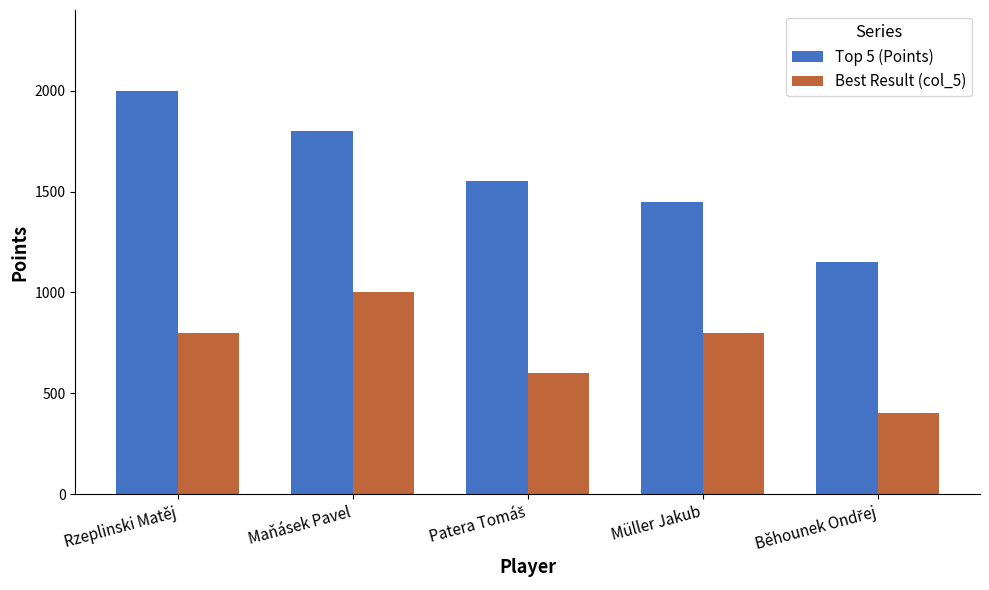

What is the approximate value of Top 5 (Points) at Rzeplinski Matěj?

2000